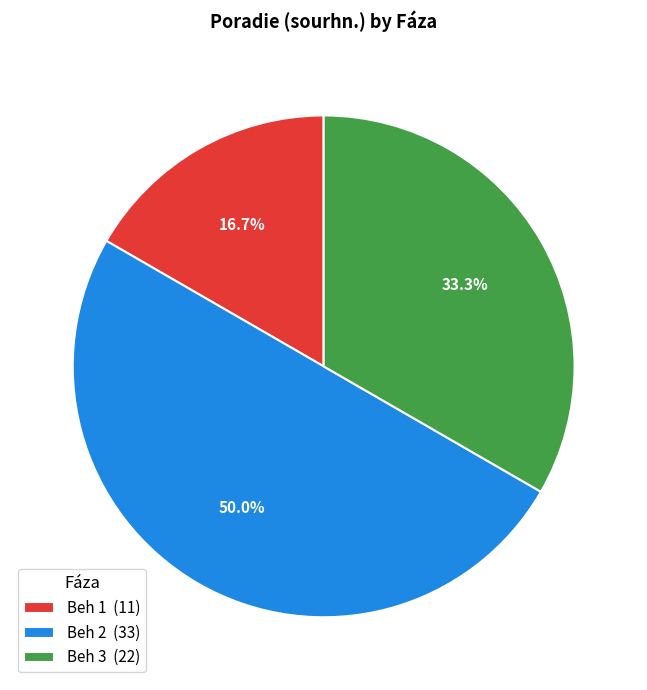

What percentage do Beh 3 (22) and Beh 1 (11) together represent?

50.0%